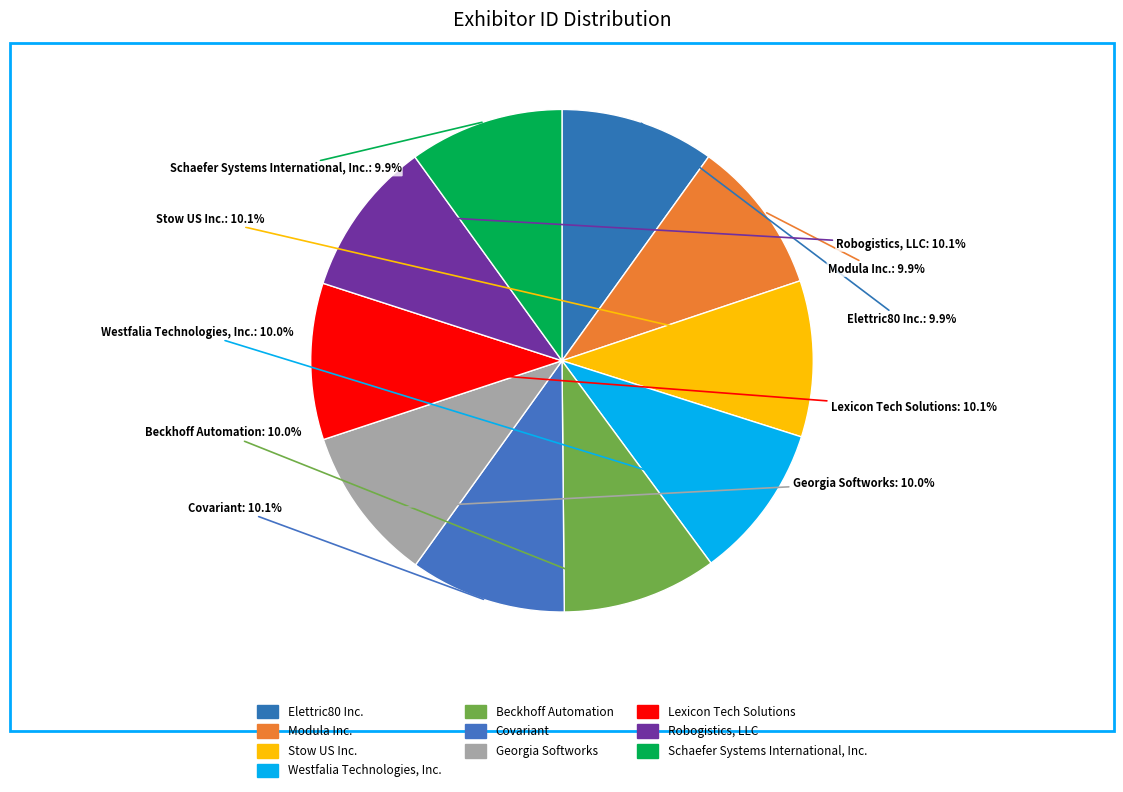

To the nearest percent, what portion does Covariant represent?

10%